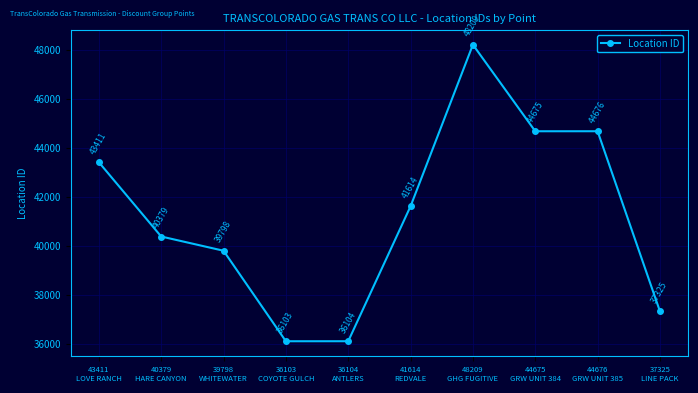

What value does the data have at 41614
REDVALE, to the nearest 10?

41610